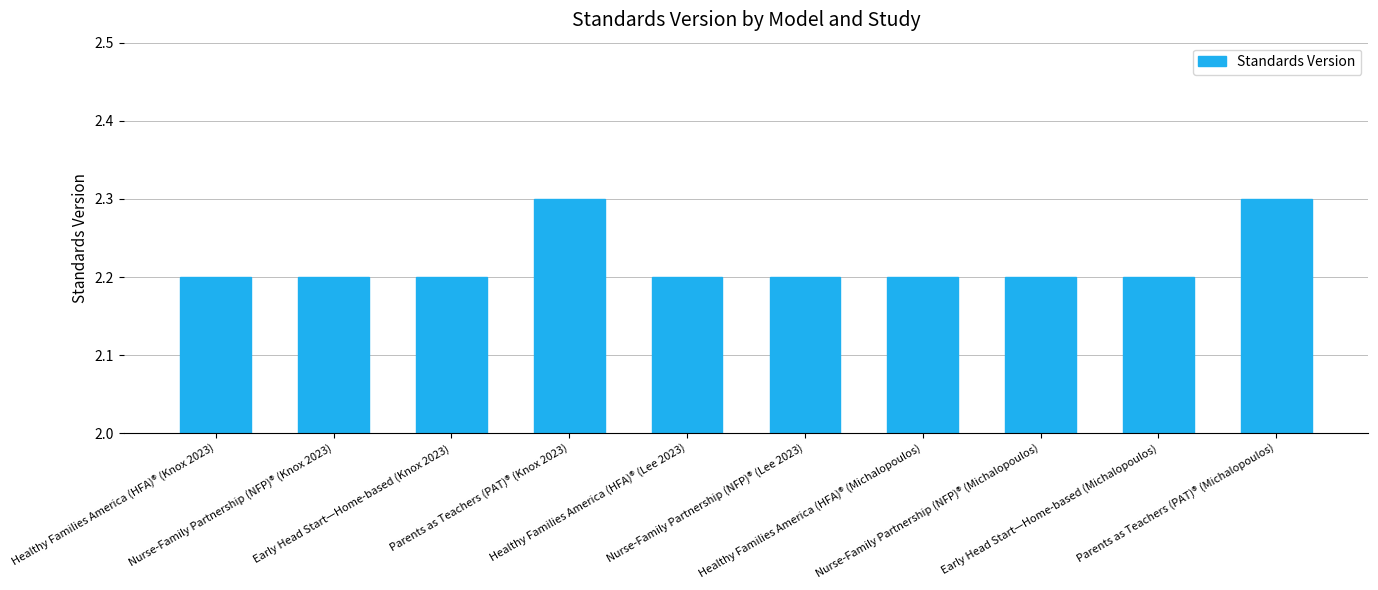

What value does the data have at Parents as Teachers (PAT)® (Knox 2023)?

2.3